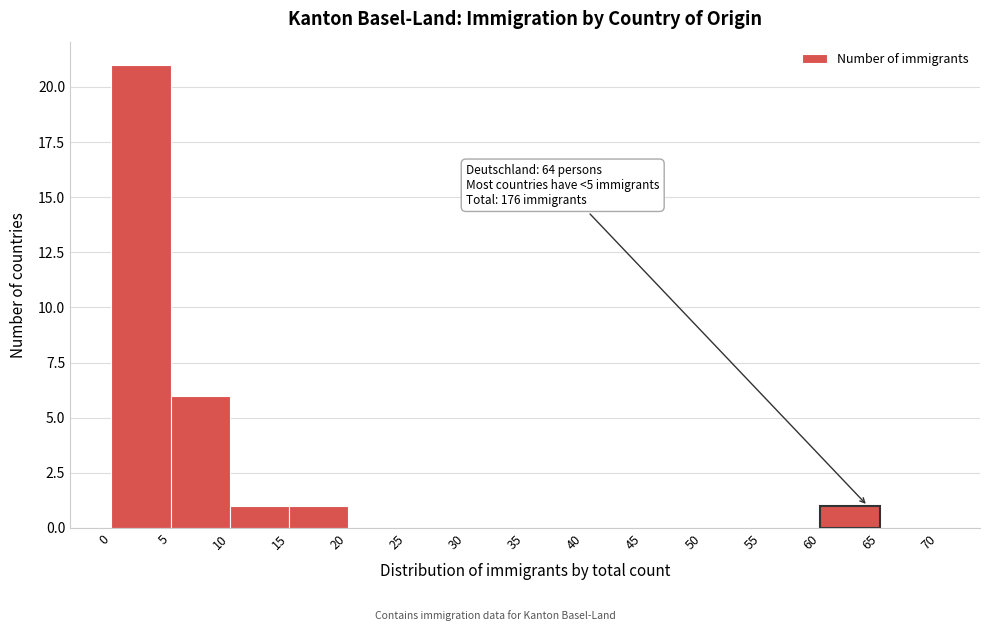

Over which range of the x-axis is the bar tallest?

0 to 5